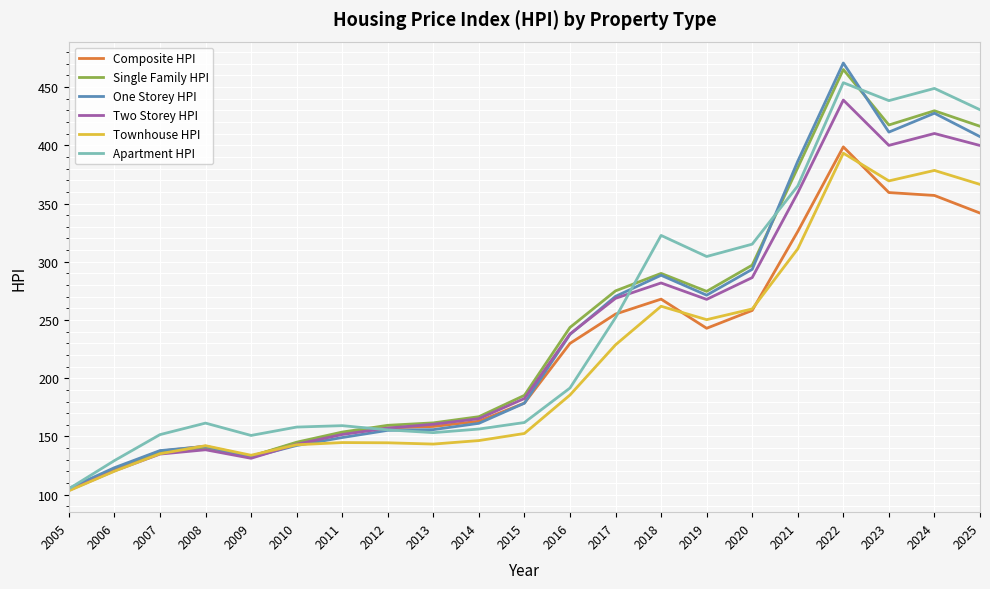

What is the minimum value for Townhouse HPI?

103.4